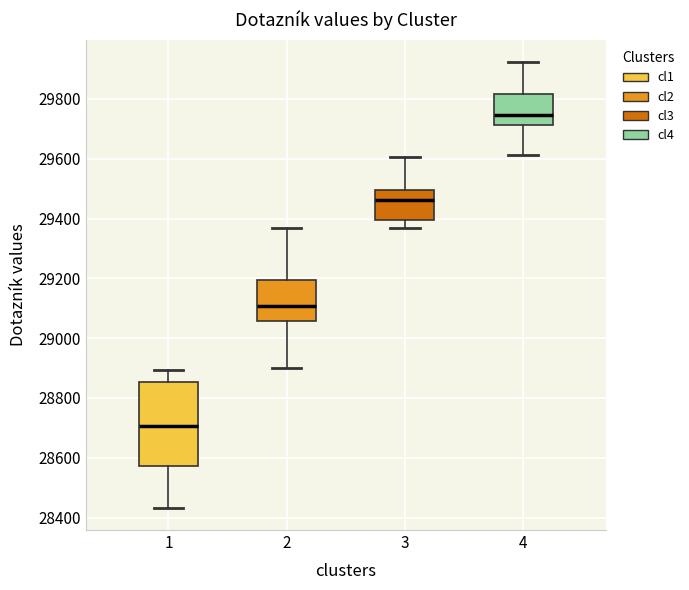

Which box is the tallest, from its lower edge to its upper edge?

1